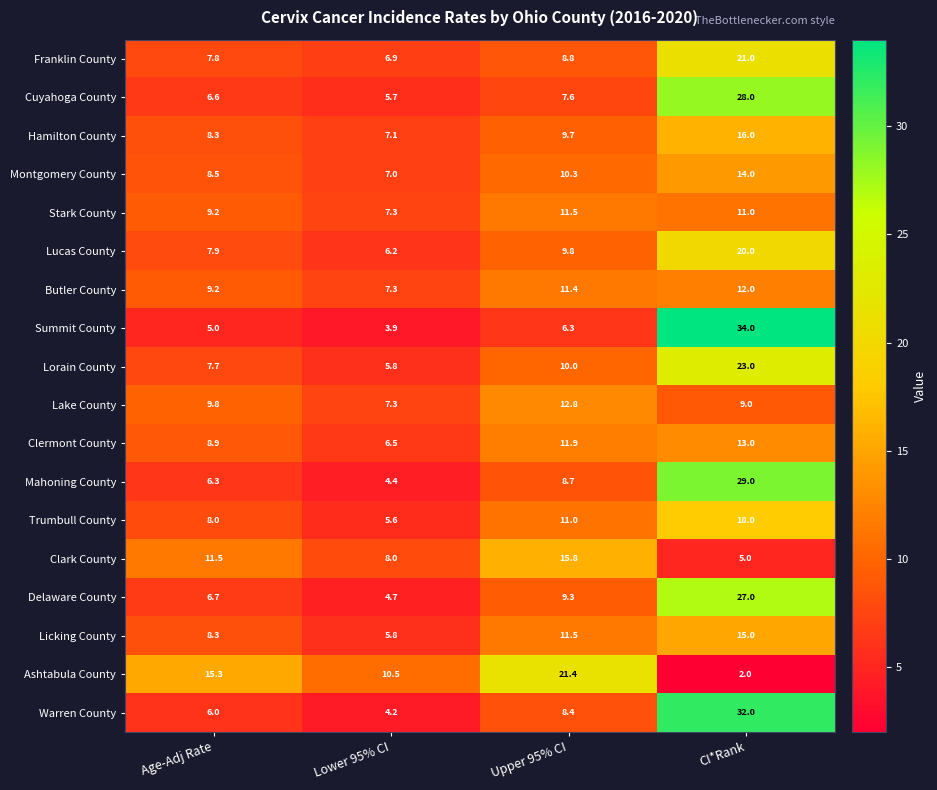

Which series has the largest range (max minus min)?

Summit County